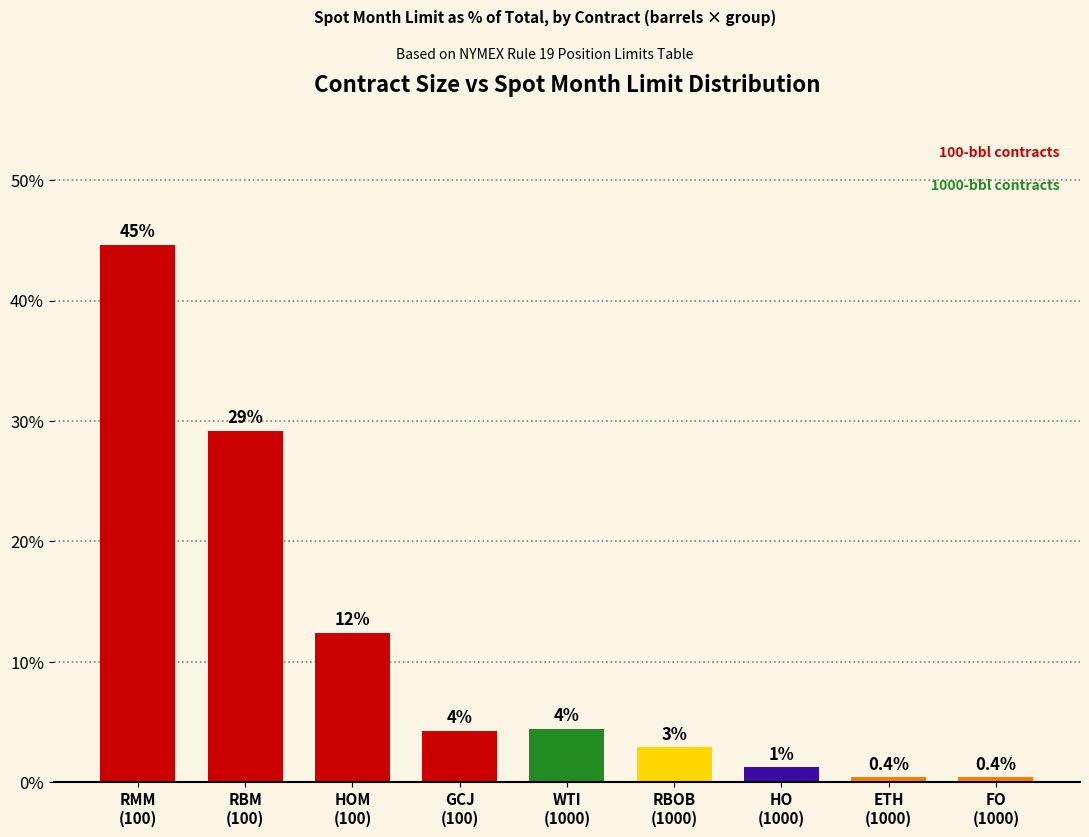

The value at HO
(1000) is 1.2. True or false?

True